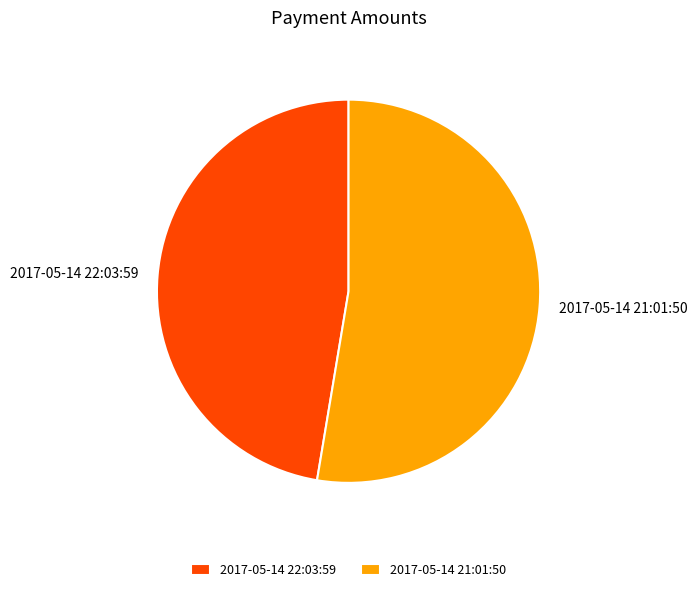

Is the sum of 2017-05-14 21:01:50 and 2017-05-14 22:03:59 greater than half?

Yes